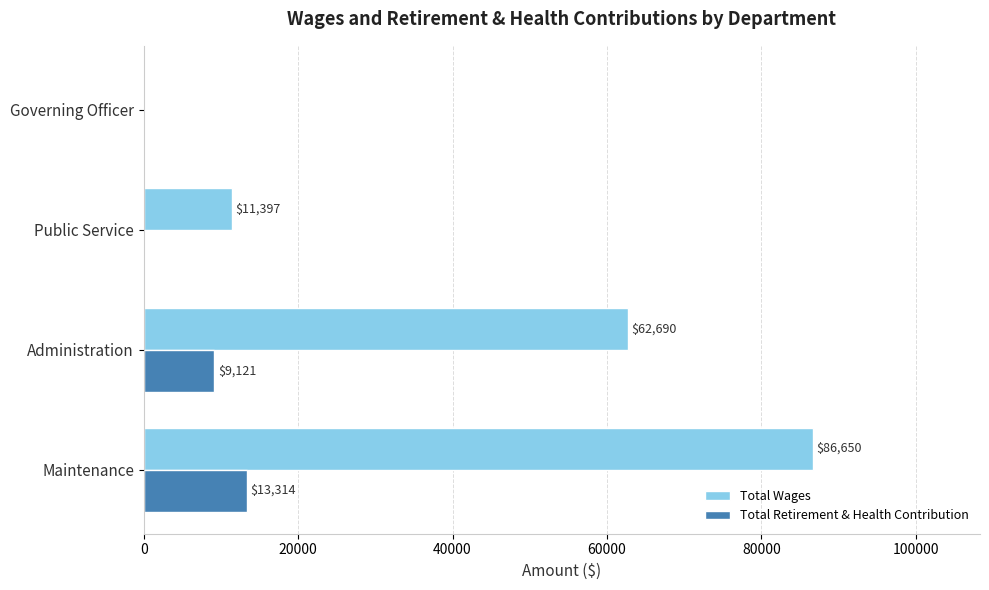

What is the sum of the Total Retirement & Health Contribution values at Administration and Governing Officer?

9121